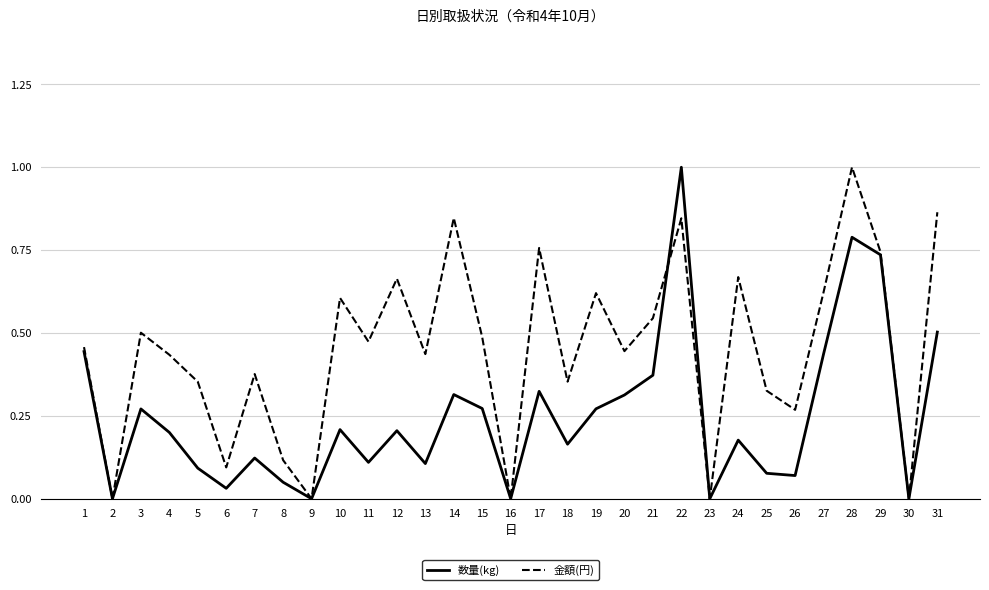

Which series has the largest total across all categories?

金額(円)